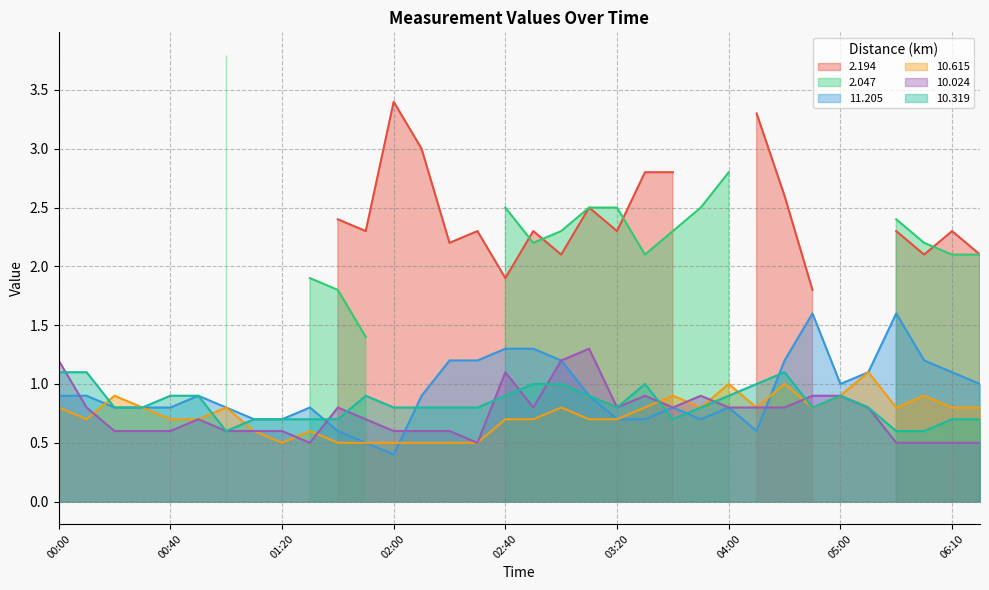

How many categories are shown in the chart?

34